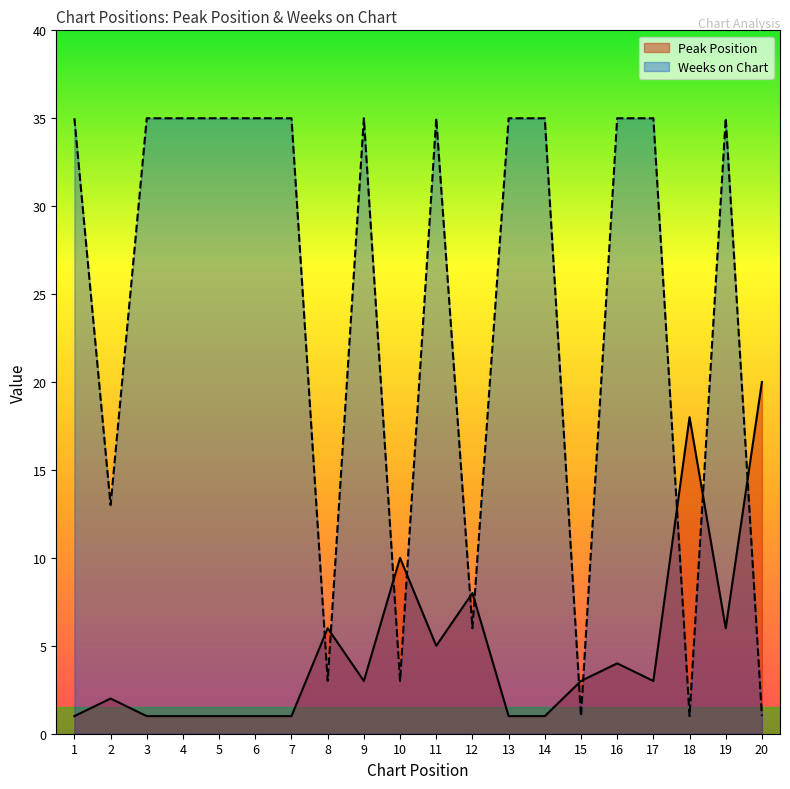

True or false: Weeks on Chart and Peak Position cross at least once.

True